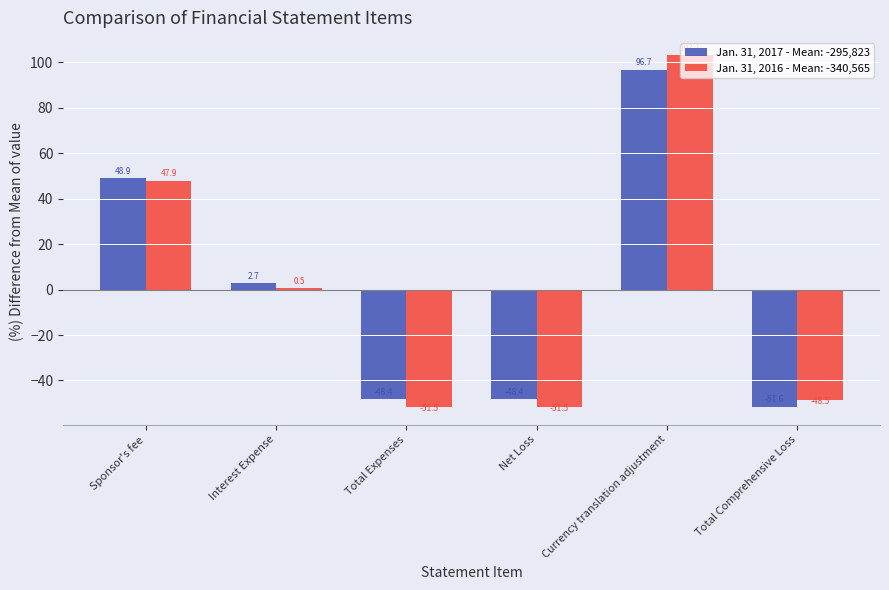

What is the sum of the Jan. 31, 2016 - Mean: -340,565 values at Total Comprehensive Loss and Net Loss?

-100.0